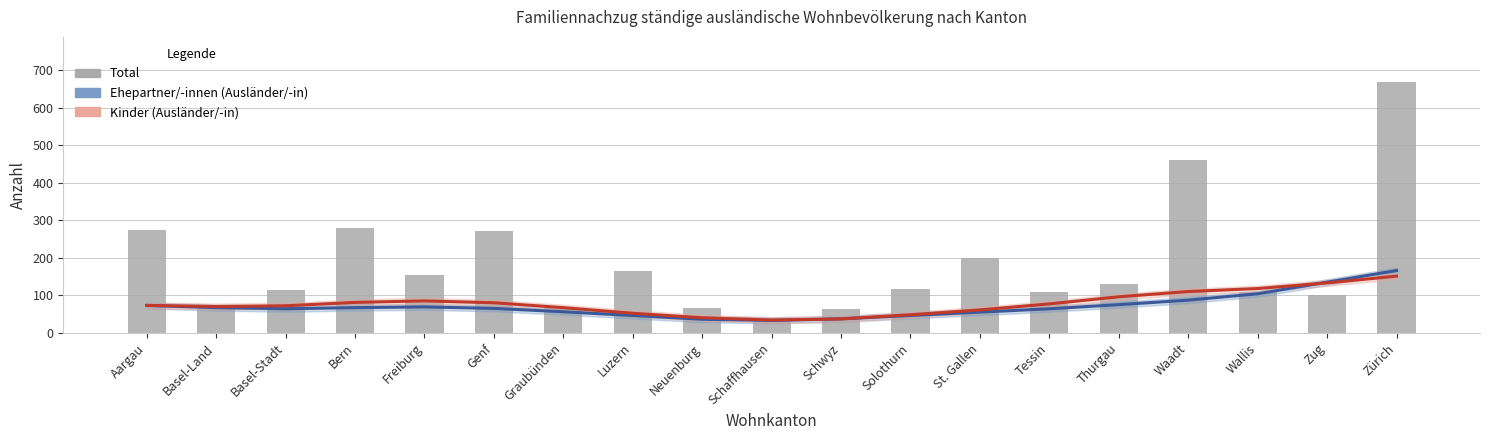

What is the difference between the highest and lowest values at Graubünden?

11